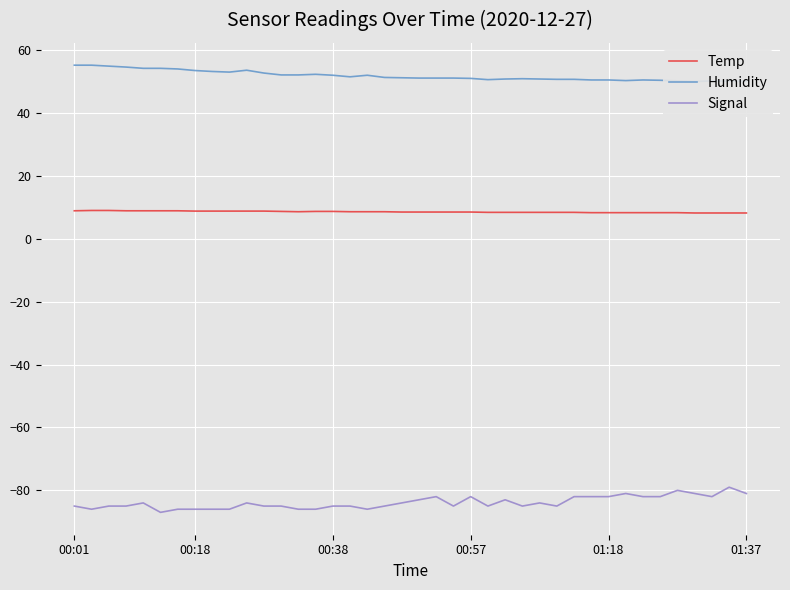

What is the maximum value for Signal?

-79.0